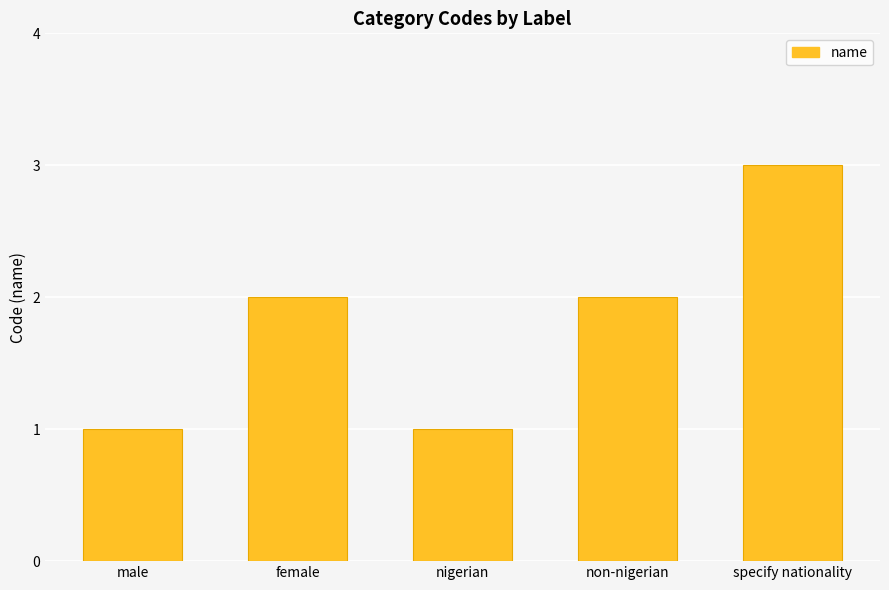

What is the smallest value displayed?

1